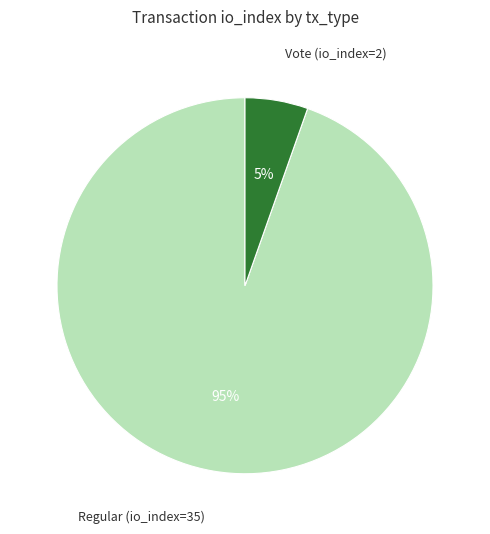

Does any single category account for the majority?

Yes